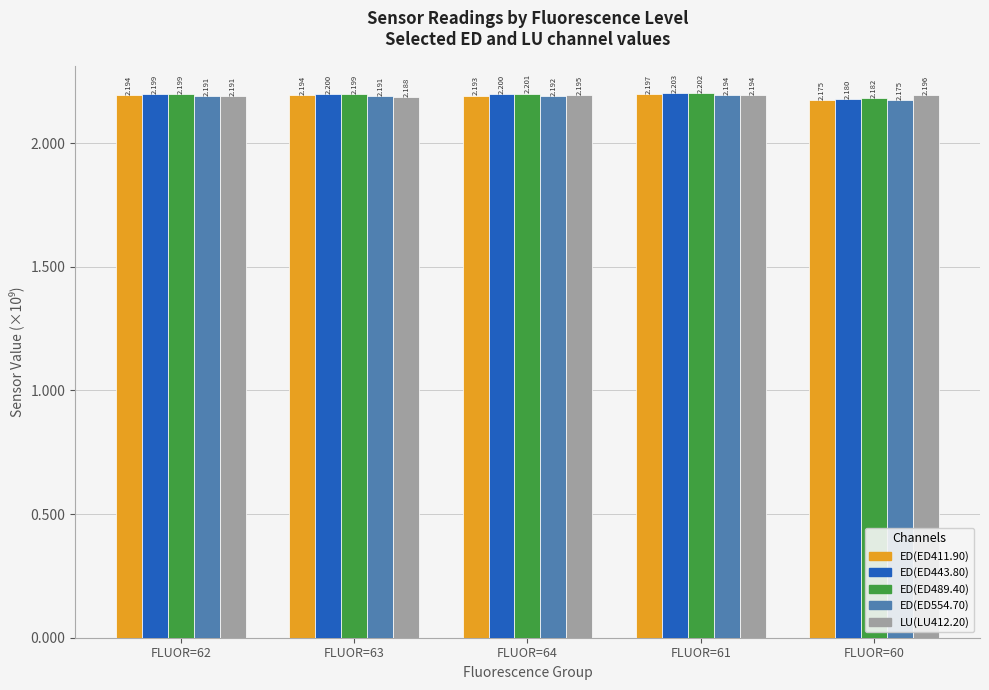

List the labels in order of ED(ED411.90) value, largest first.

FLUOR=61, FLUOR=62, FLUOR=63, FLUOR=64, FLUOR=60